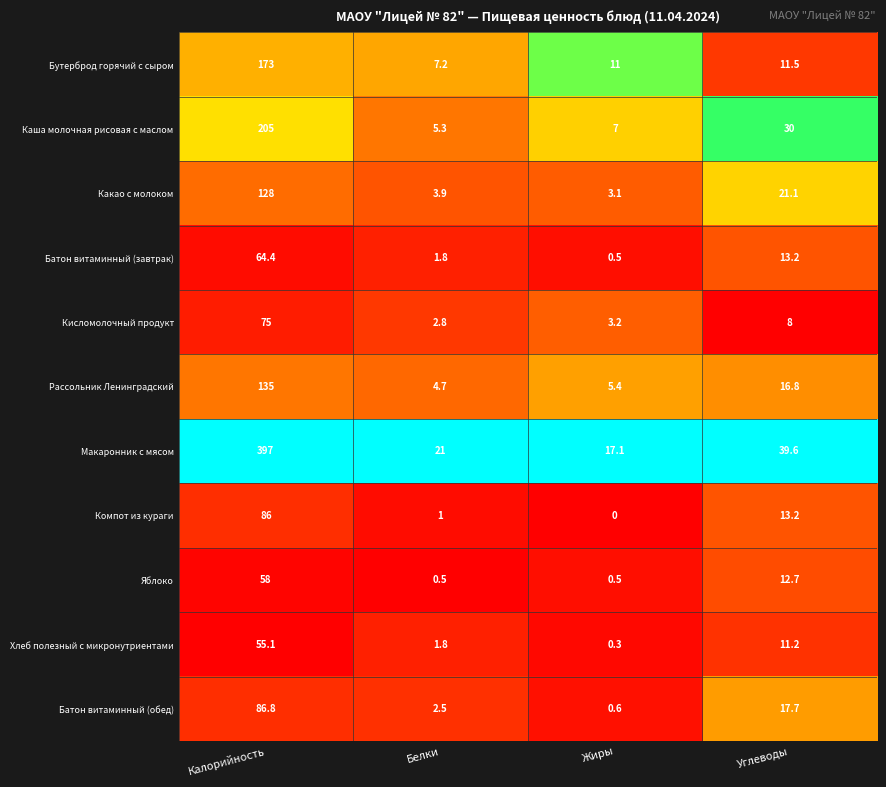

Rank the categories by Батон витаминный (завтрак) value from lowest to highest.

Жиры, Белки, Углеводы, Калорийность